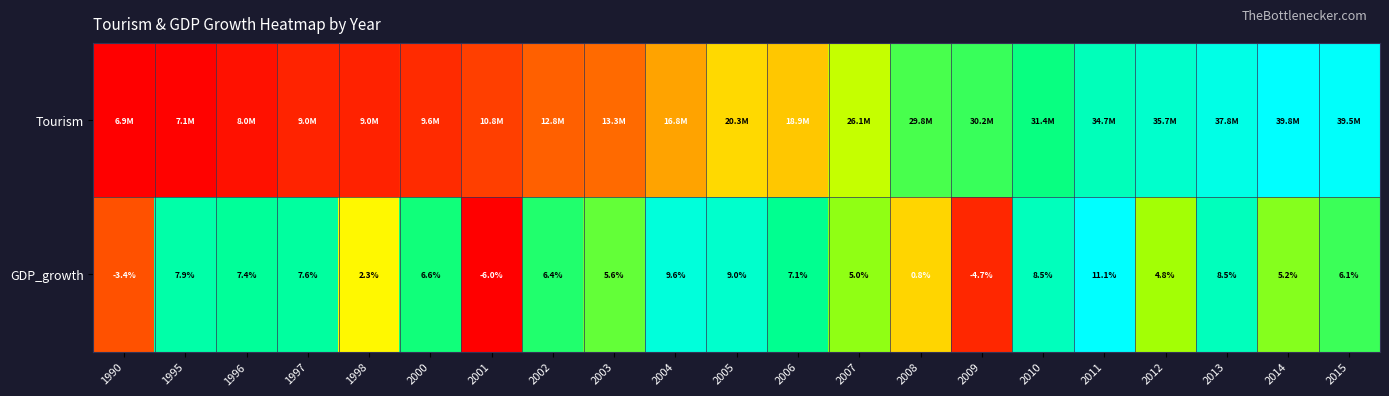

How many data points does each series have?

21